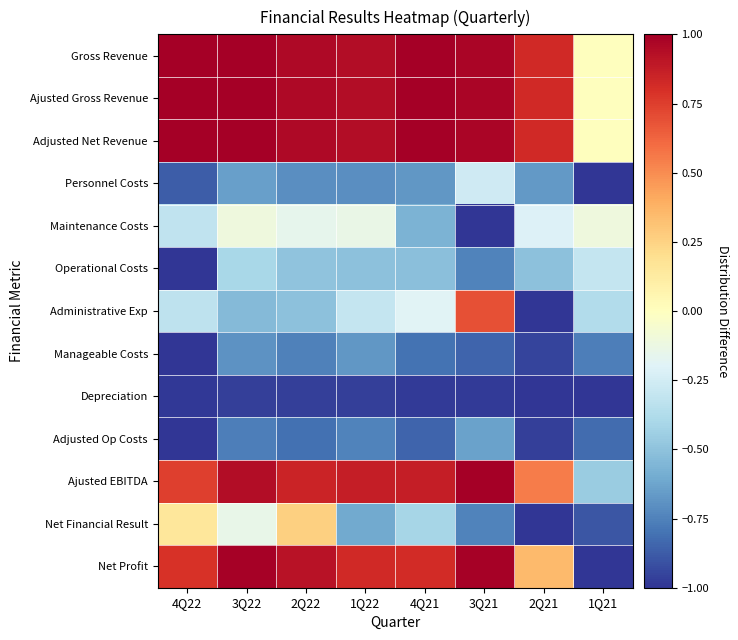

Which category has the lowest value across all series?

1Q21